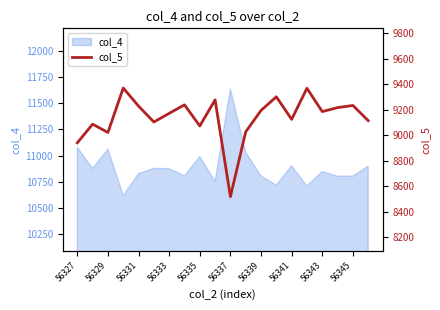

The value of col_4 at 56331 is 10826. True or false?

True